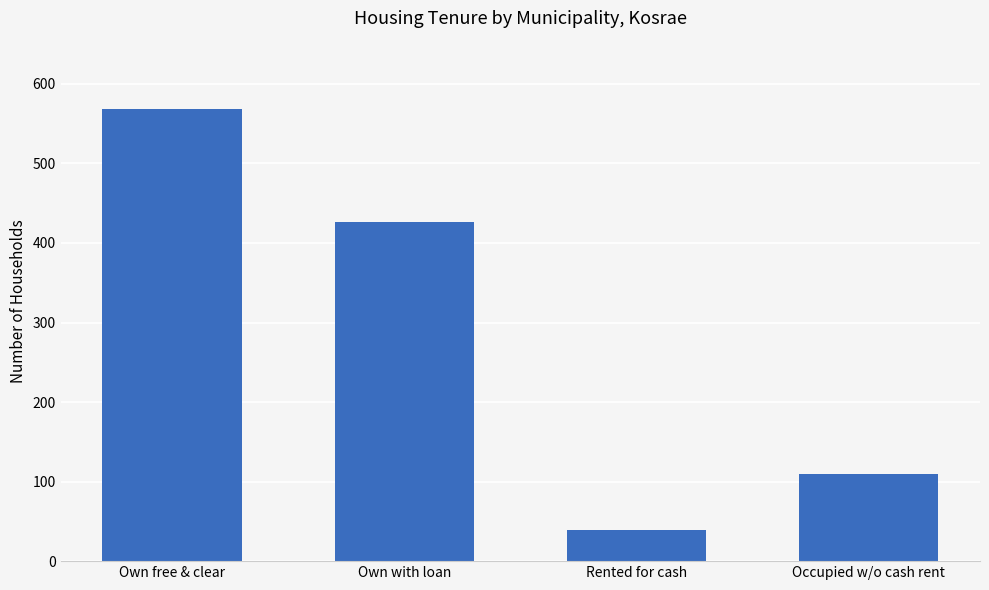

How many values are between 109 and 569?

3